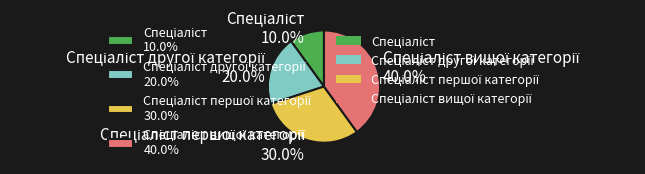

Is there any slice that represents more than half of the pie?

No